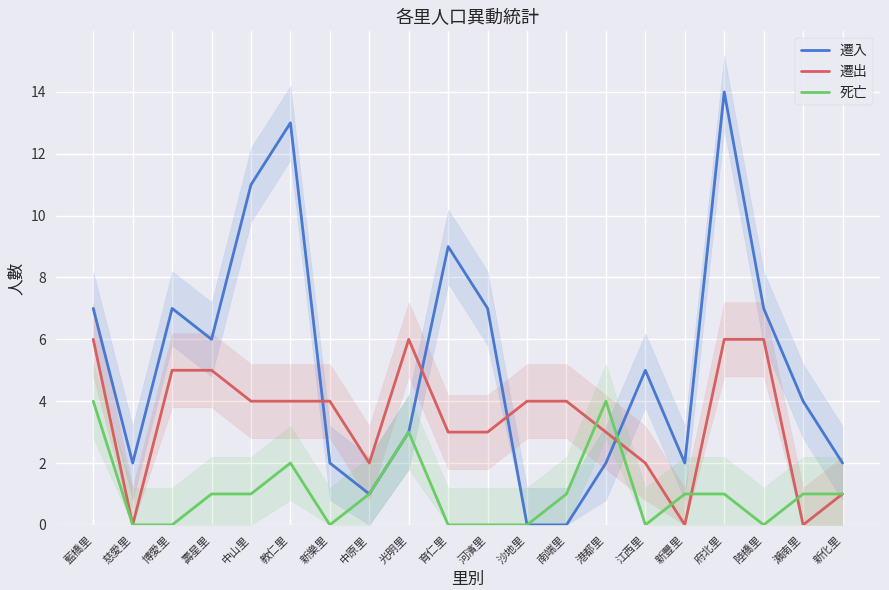

What is the sum of all 死亡 values?

21